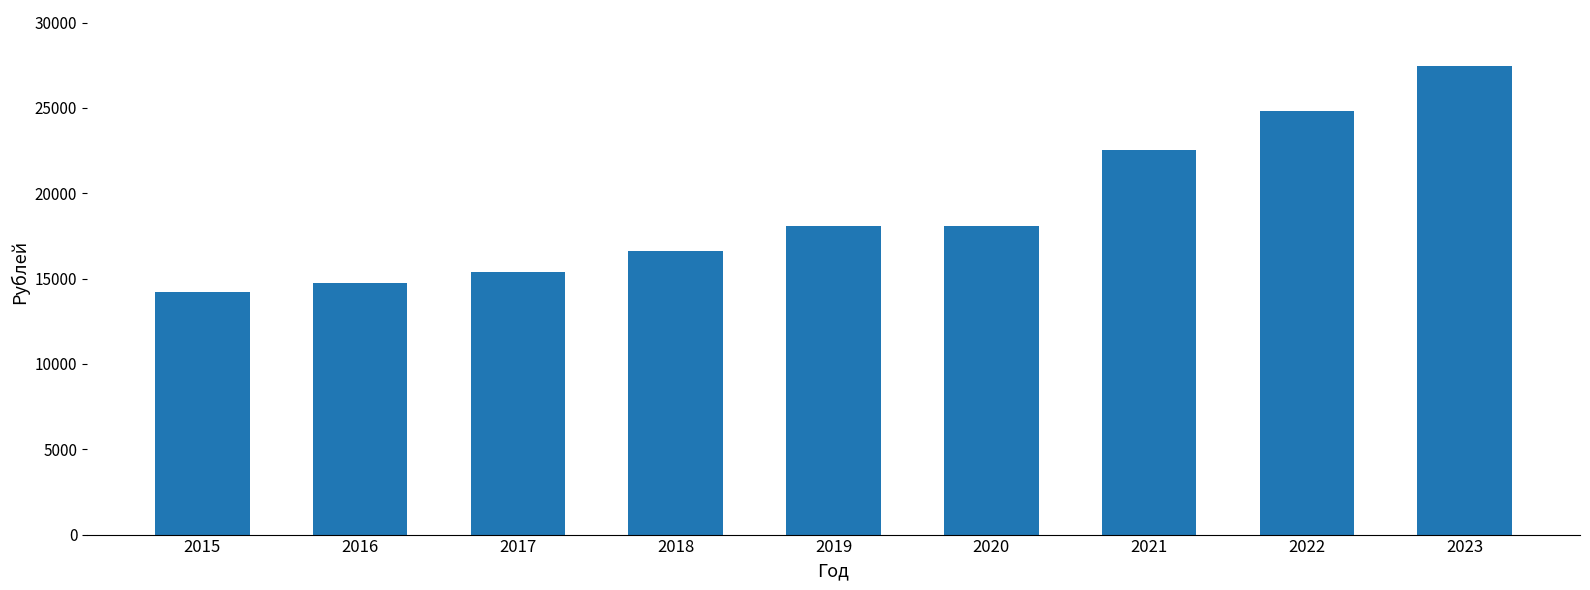

The chart shows a value of 15401 at 2017. True or false?

True